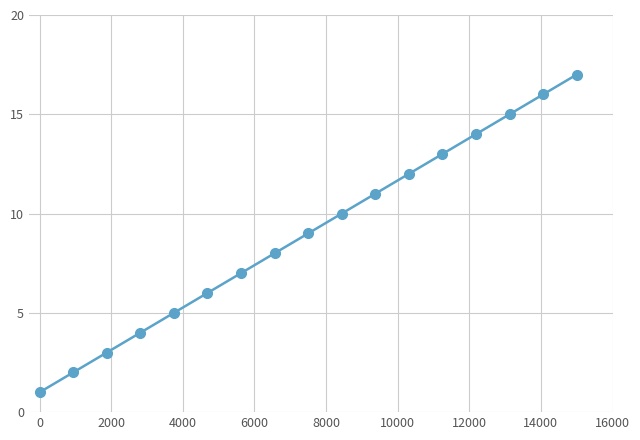

What is the greatest value displayed?

17